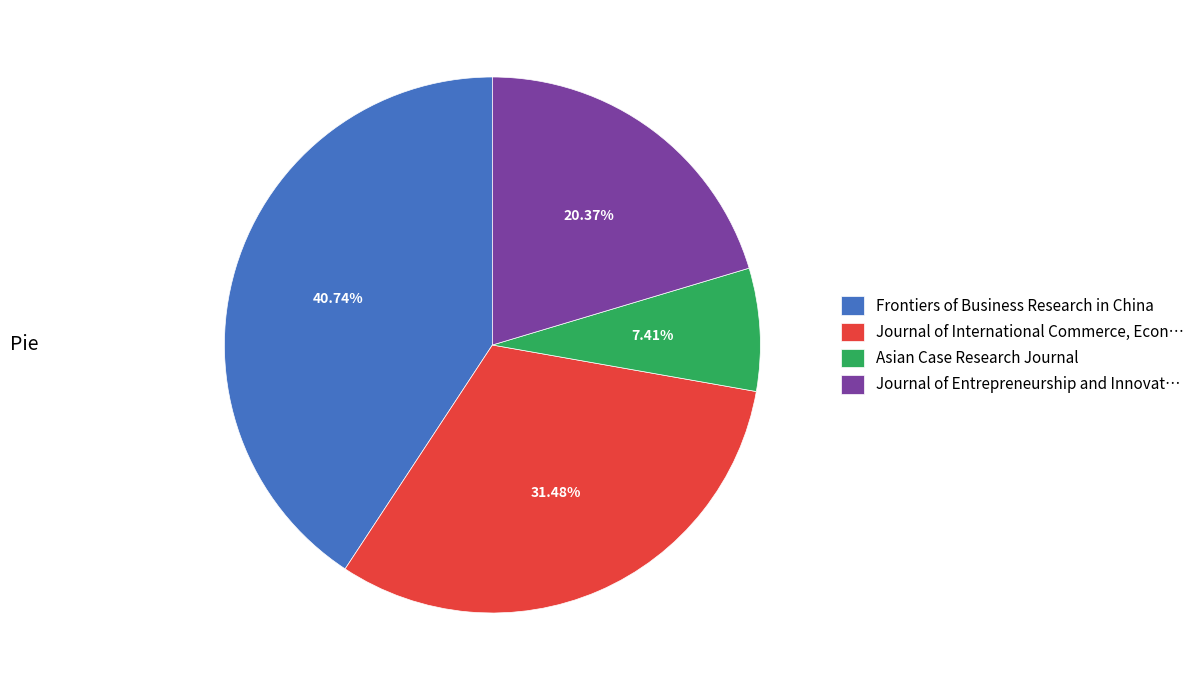

Is Frontiers of Business Research in China the majority of the pie?

No